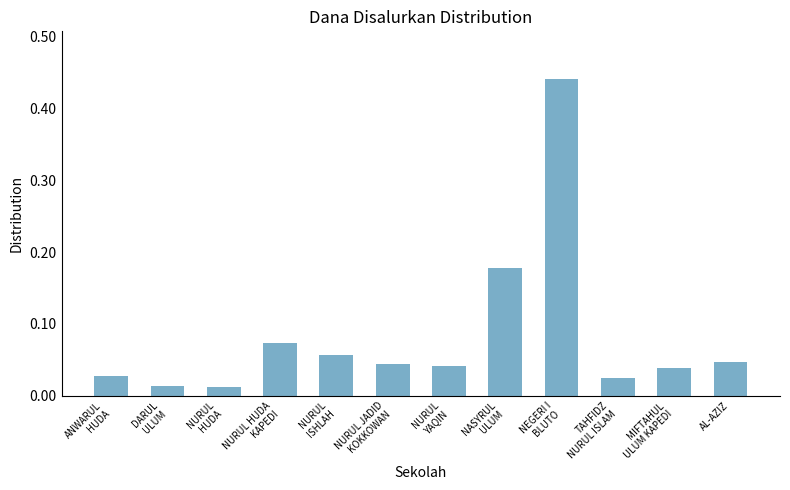

At which category does the chart reach its peak across all series?

NEGERI I
BLUTO